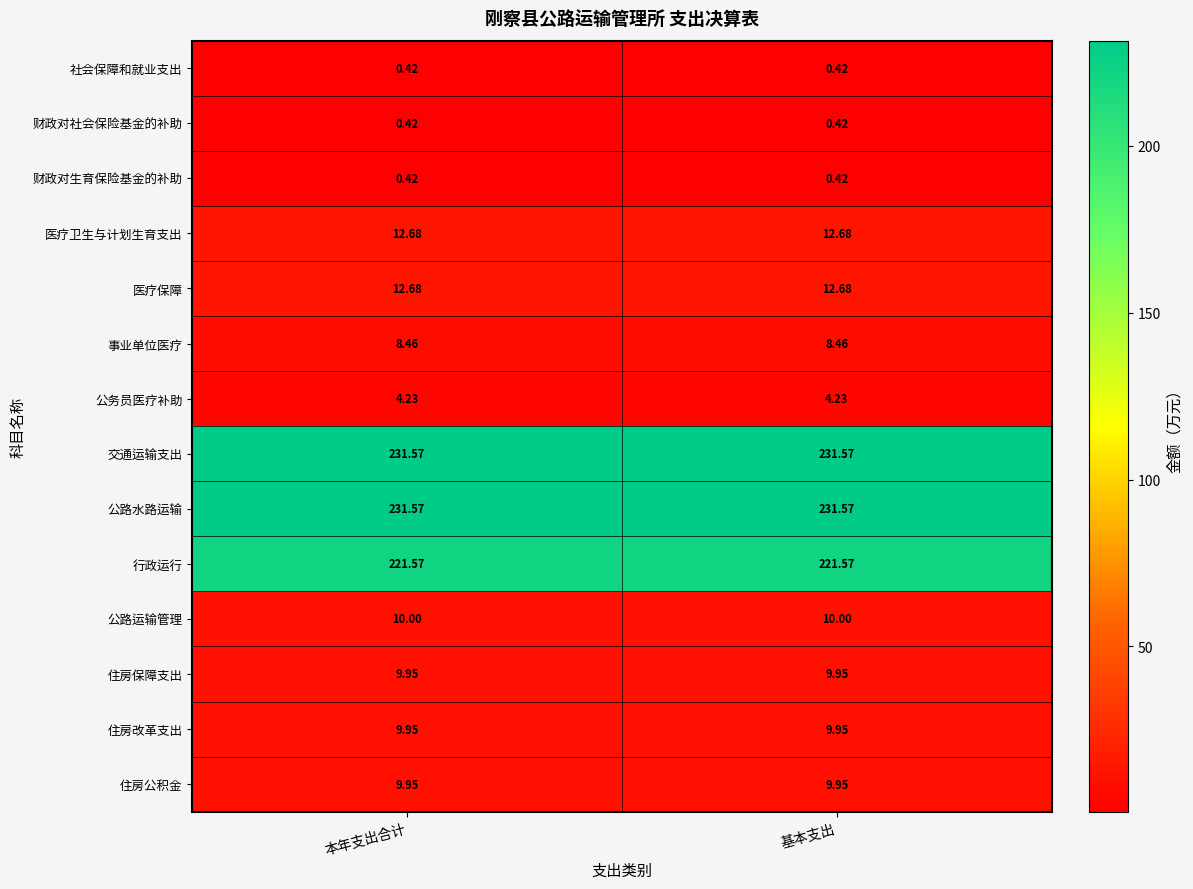

Is the value of 行政运行 at 本年支出合计 greater than the value of 公路水路运输 at 基本支出?

No